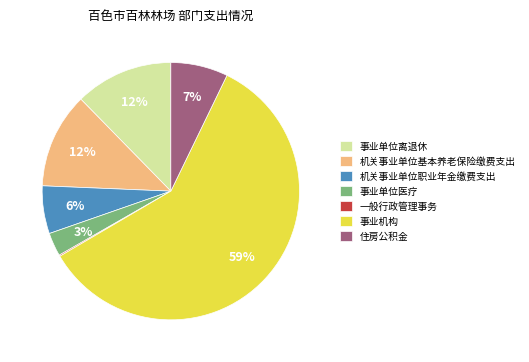

What is the largest slice in the pie chart?

事业机构